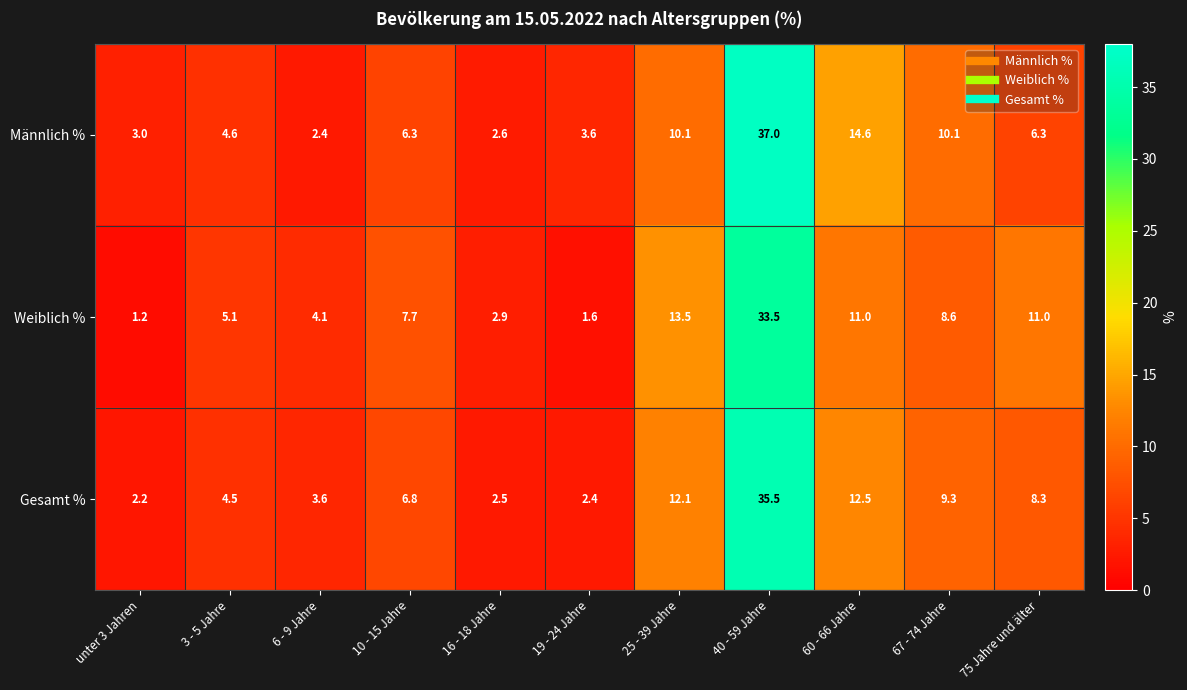

What is the spread (max minus min) of values at 10 - 15 Jahre?

1.4